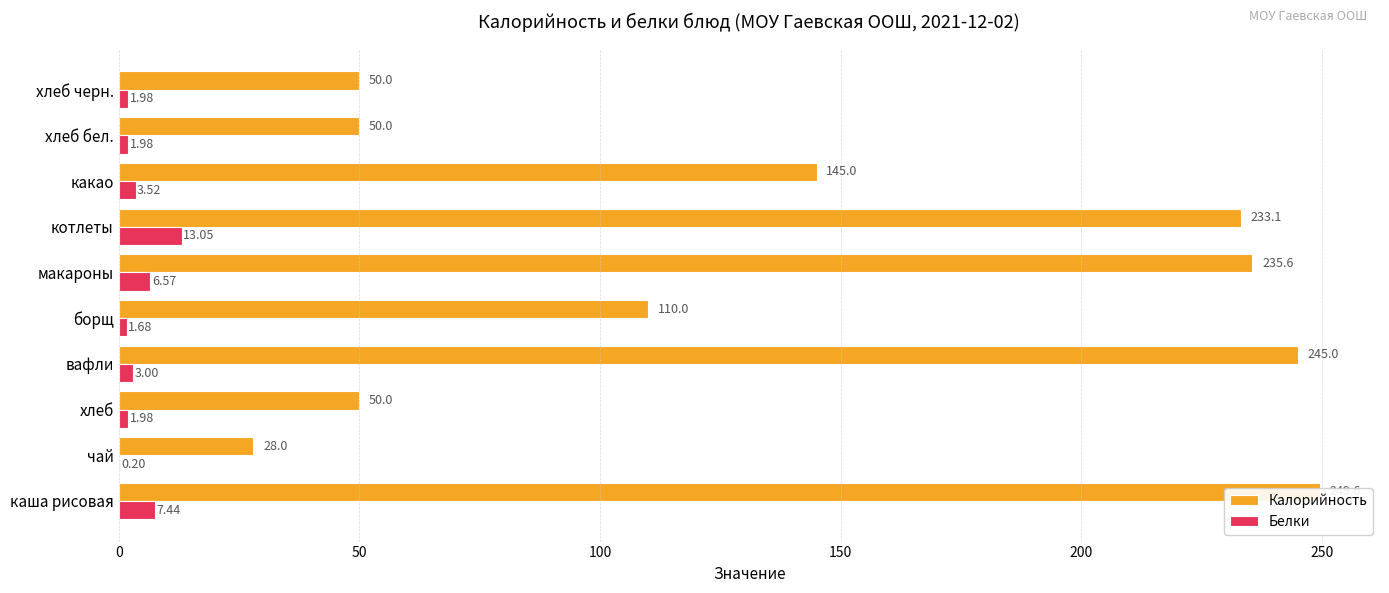

What is the sum of all Калорийность values?

1396.3